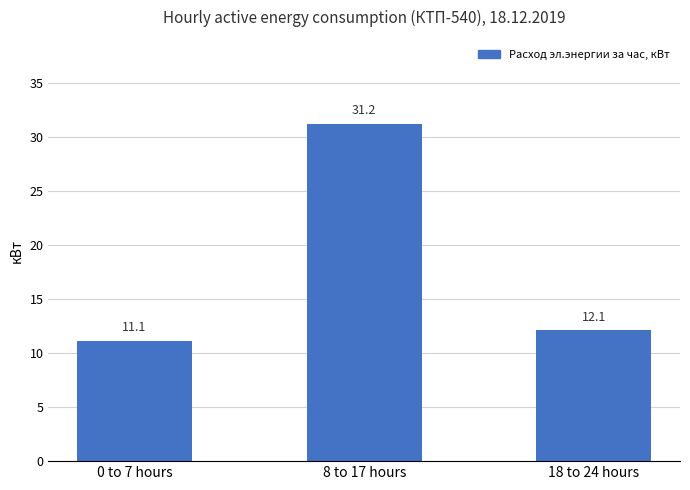

What is the difference between the maximum and minimum values?

20.1